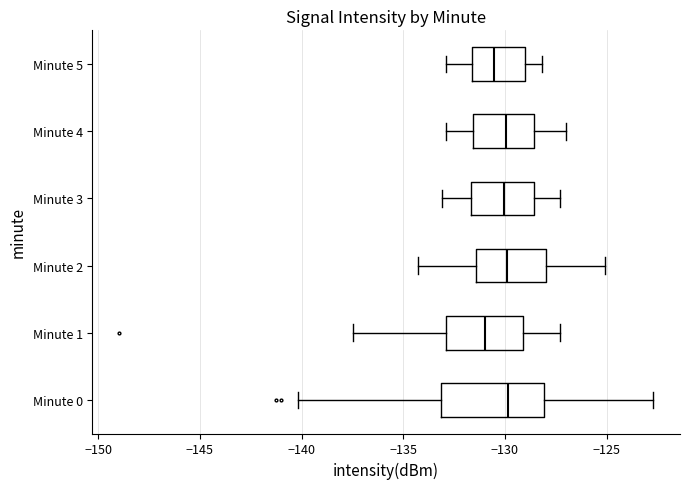

Reading bottom to top, transcribe this box plot: for each box, give where its median line is, the range the box spans, and where its two whiskers end, as read against the x-axis. The values are not printed on the chart, so give them approximately, as read against the axis.

Minute 0: median -130.0, box -133.0 to -128.0, whiskers -140.0 to -122.5
Minute 1: median -131.0, box -133.0 to -129.0, whiskers -137.5 to -127.5
Minute 2: median -130.0, box -131.5 to -128.0, whiskers -134.5 to -125.0
Minute 3: median -130.0, box -131.5 to -128.5, whiskers -133.0 to -127.5
Minute 4: median -130.0, box -131.5 to -128.5, whiskers -133.0 to -127.0
Minute 5: median -130.5, box -131.5 to -129.0, whiskers -133.0 to -128.0